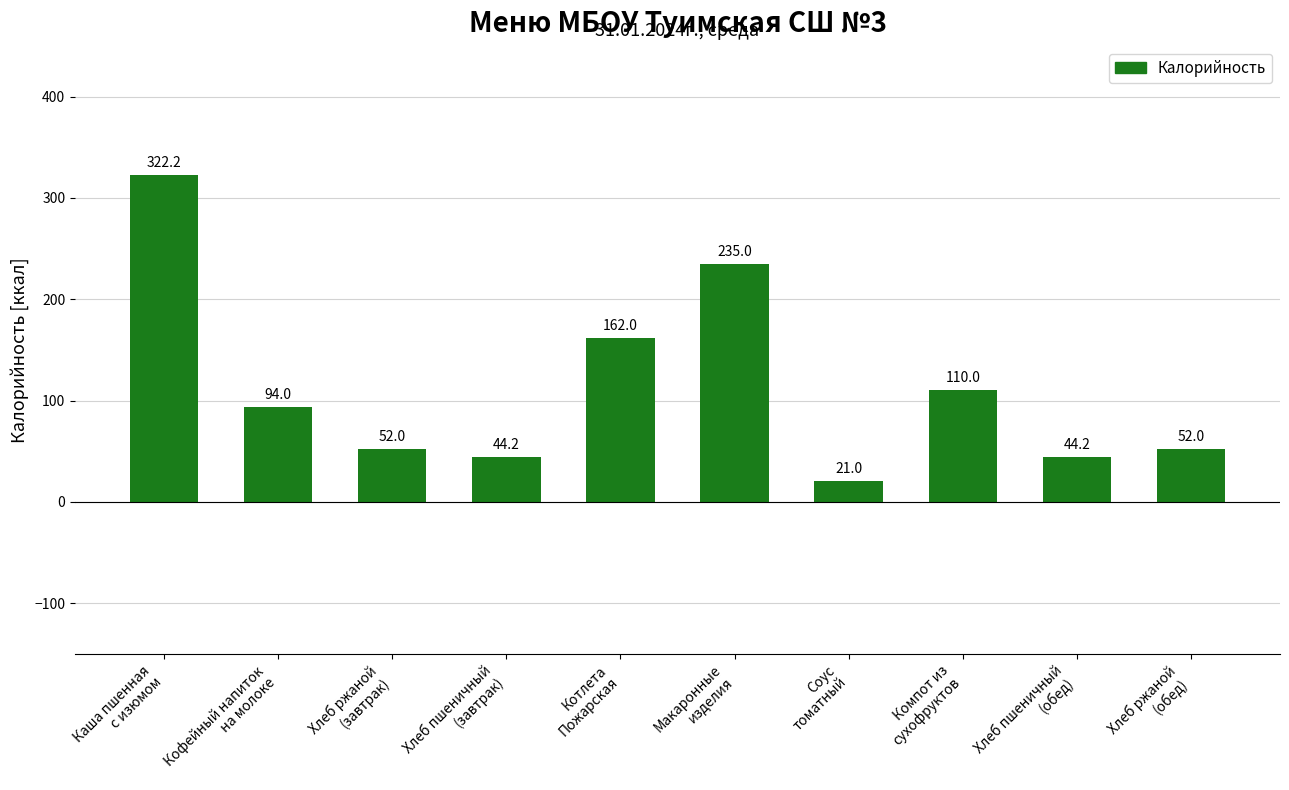

The value at Кофейный напиток
на молоке is 21.8. True or false?

False